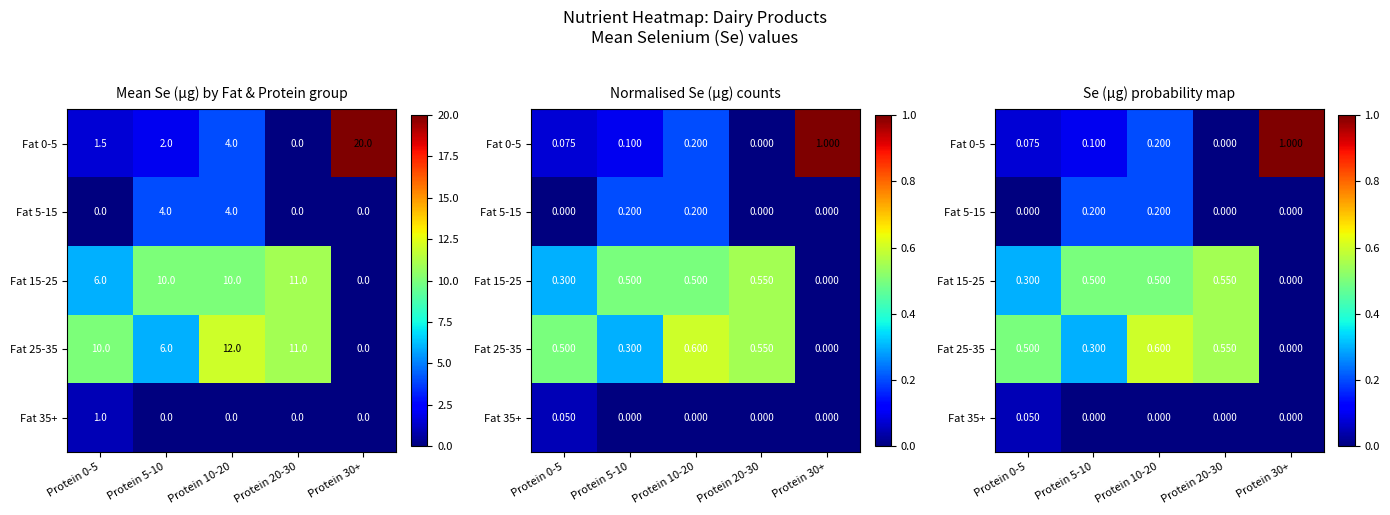

At Protein 5-10, list the series in order from largest to smallest.

Fat 15-25, Fat 25-35, Fat 5-15, Fat 0-5, Fat 35+